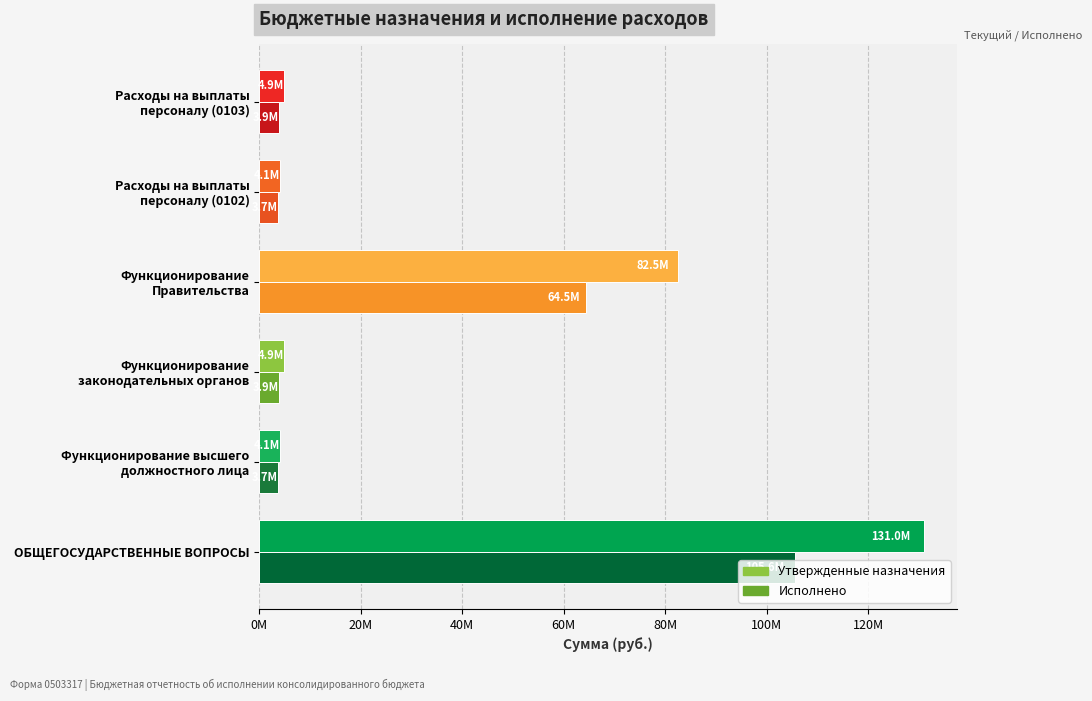

What are all the series names shown in the legend?

Утвержденные назначения, Исполнено